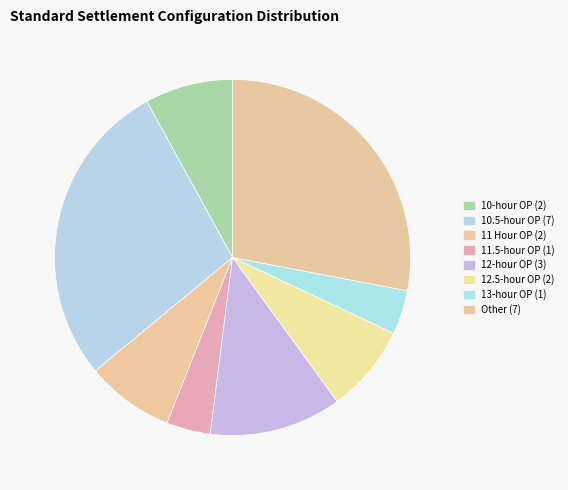

To the nearest percent, what percentage of the pie is 12-hour OP?

12%